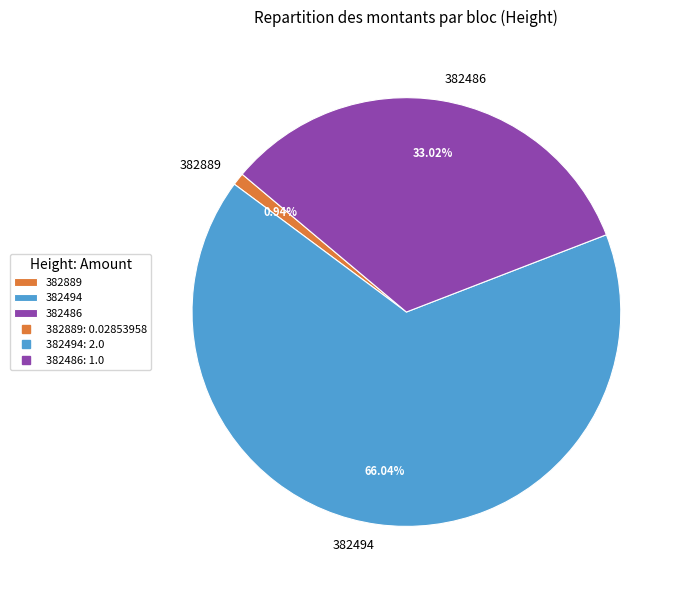

Count the number of slices in the pie.

3